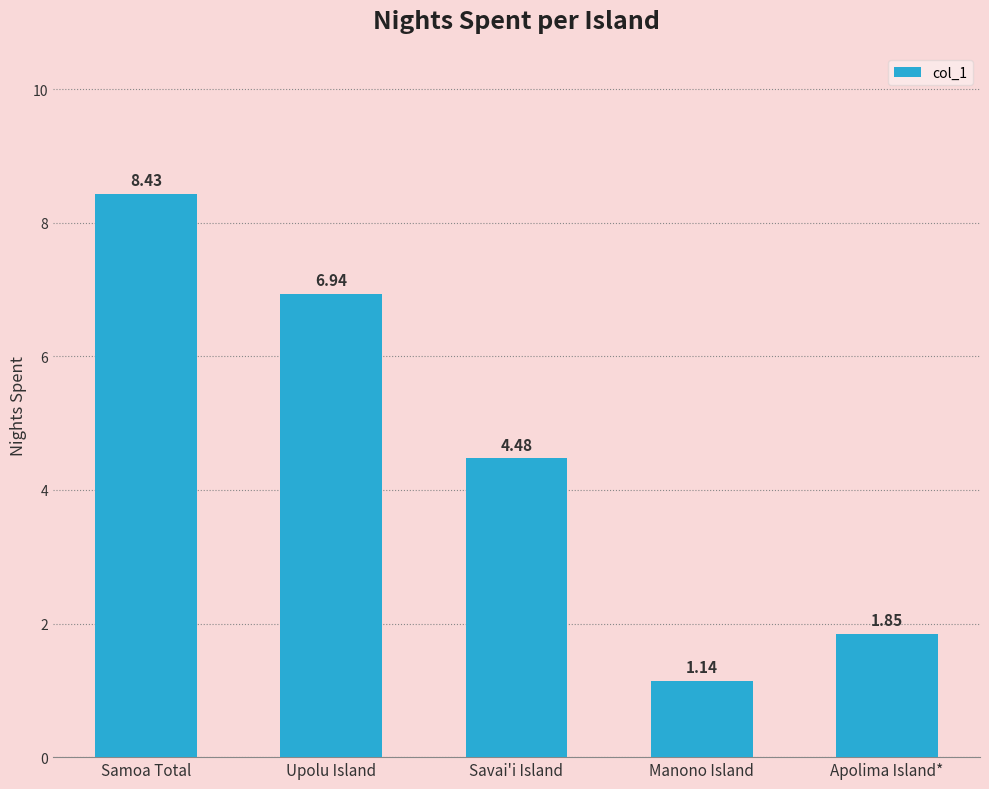

Is it true that the value at Savai'i Island is 1.9?

False